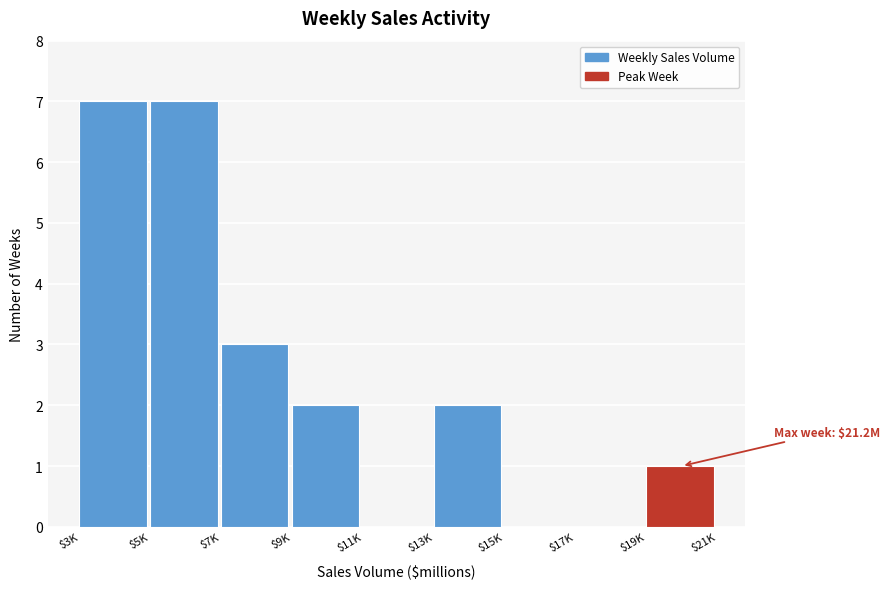

The chart shows a value of 5 at $7K. True or false?

False